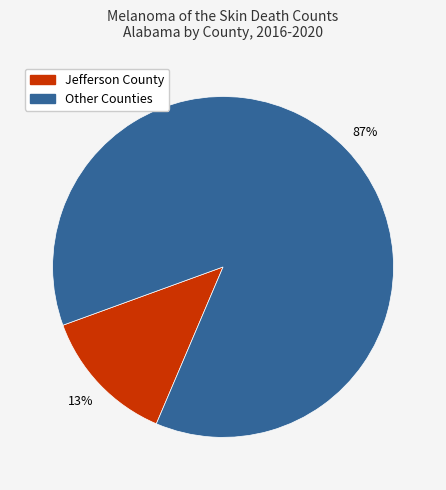

To the nearest percent, what is the average slice percentage?

50%